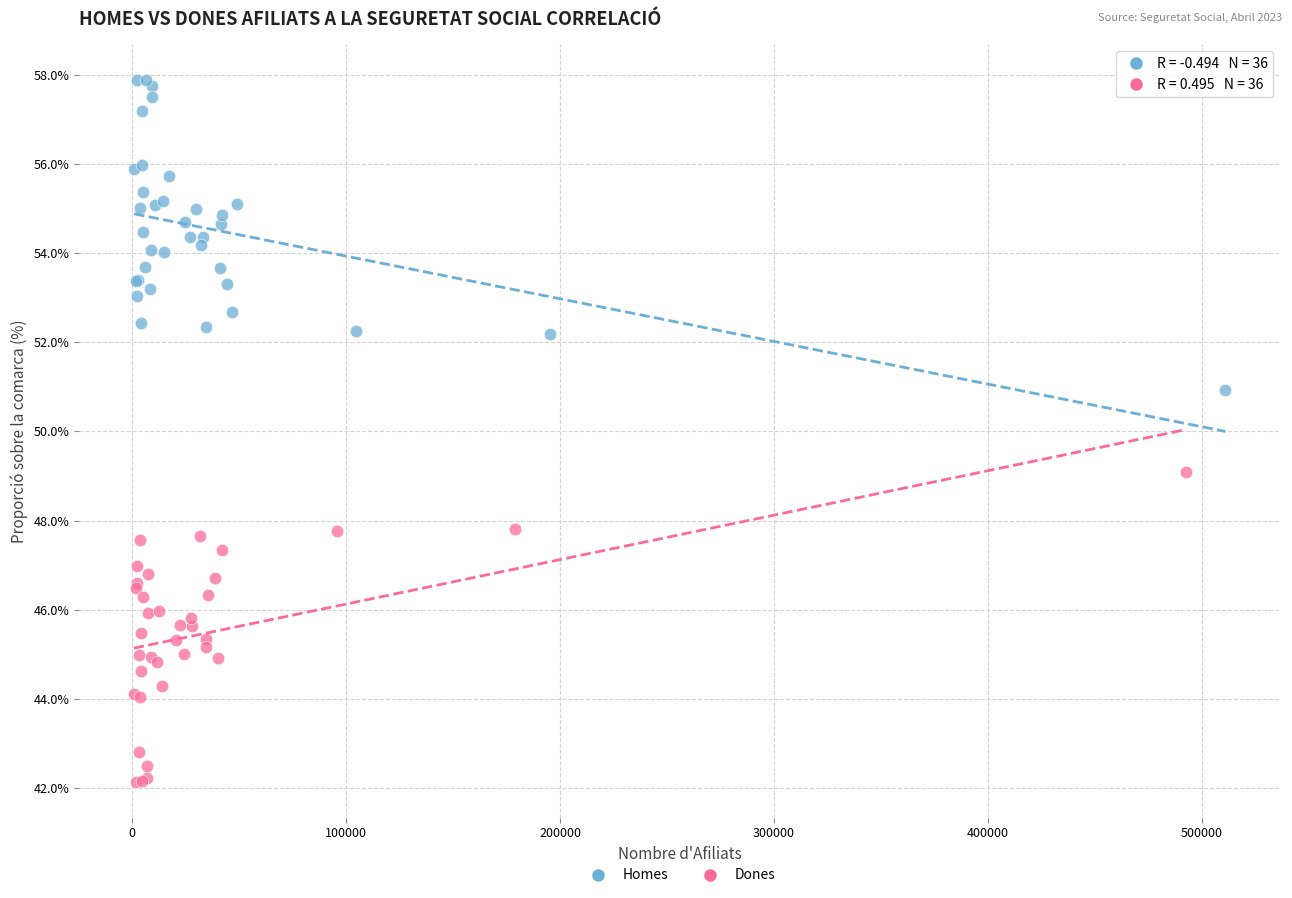

Which series contains the lowest Y value?

Dones